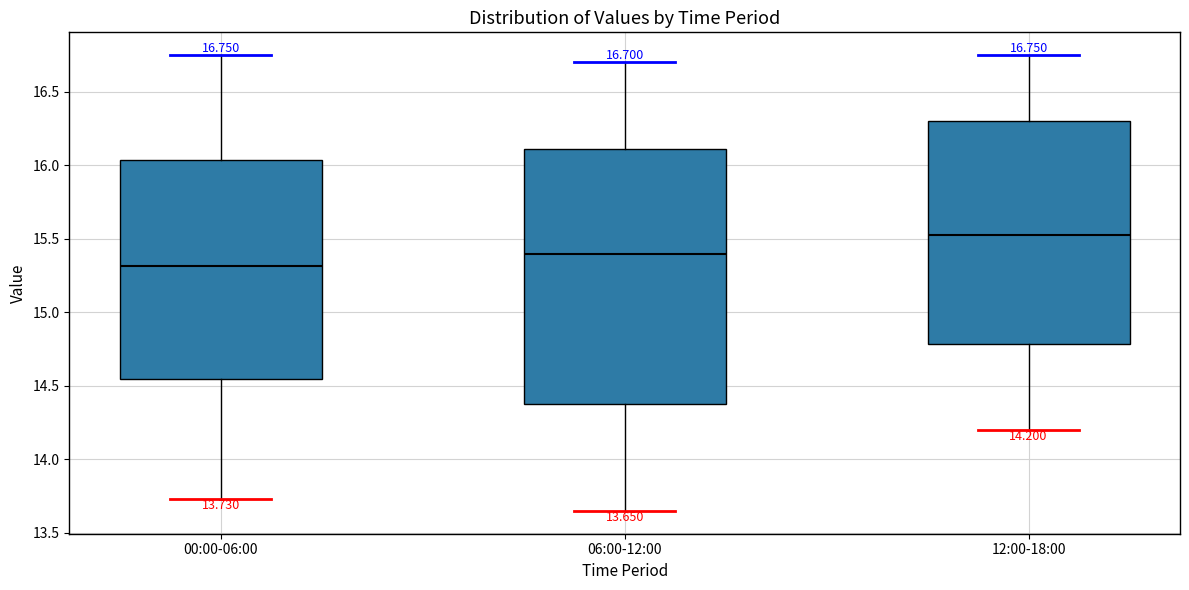

Which box has the lowest median line?

00:00-06:00